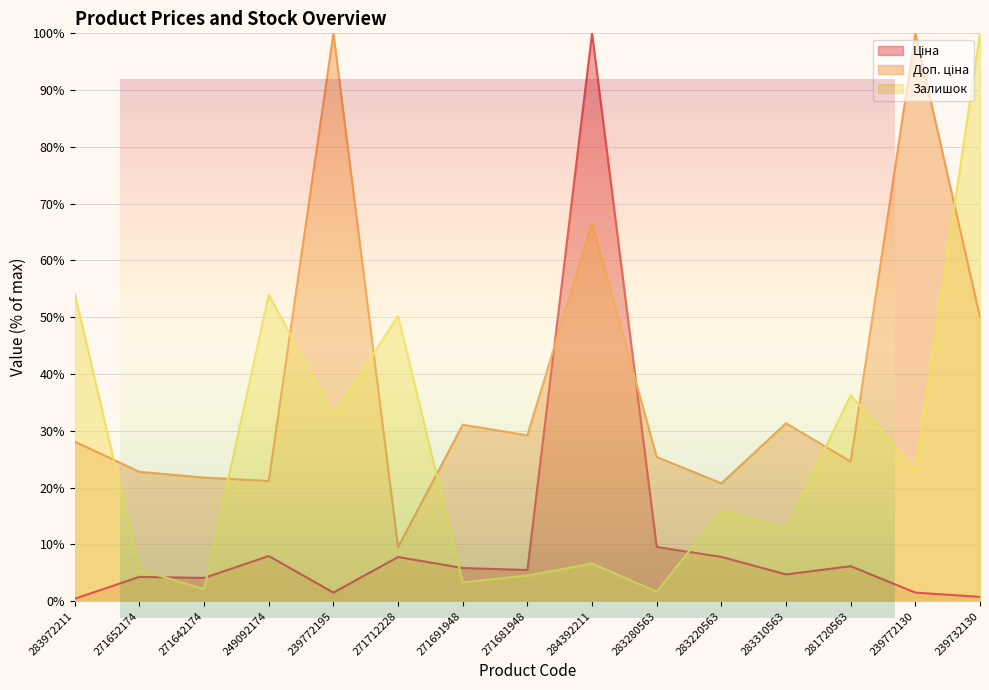

What is the minimum value shown in the chart?

0.4